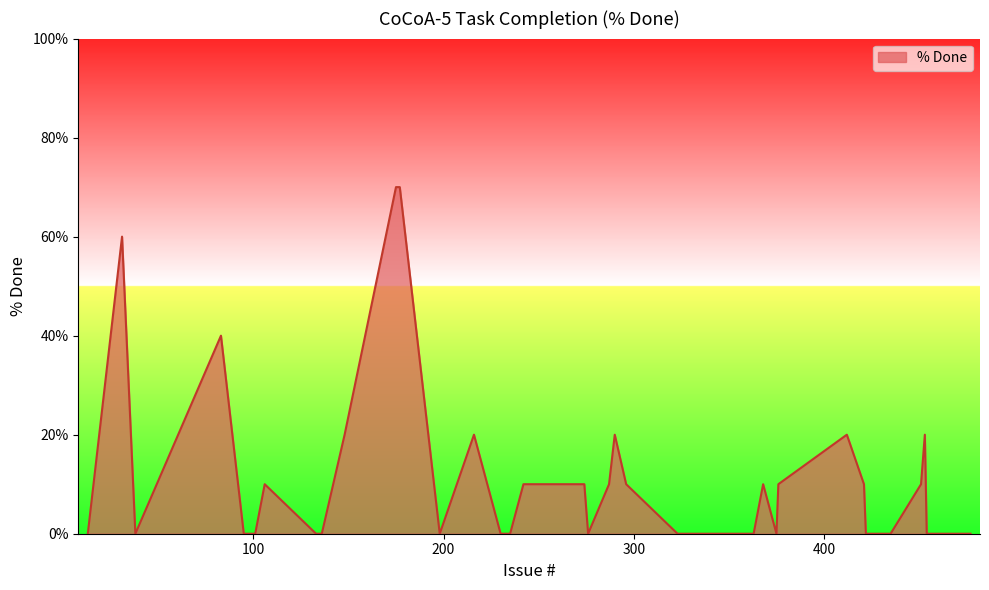

How many distinct data groups are displayed?

1